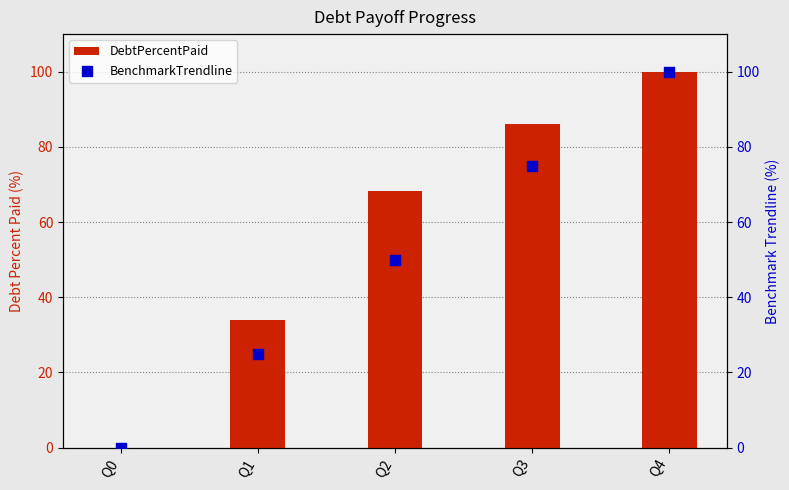

Which series has the largest total across all categories?

DebtPercentPaid